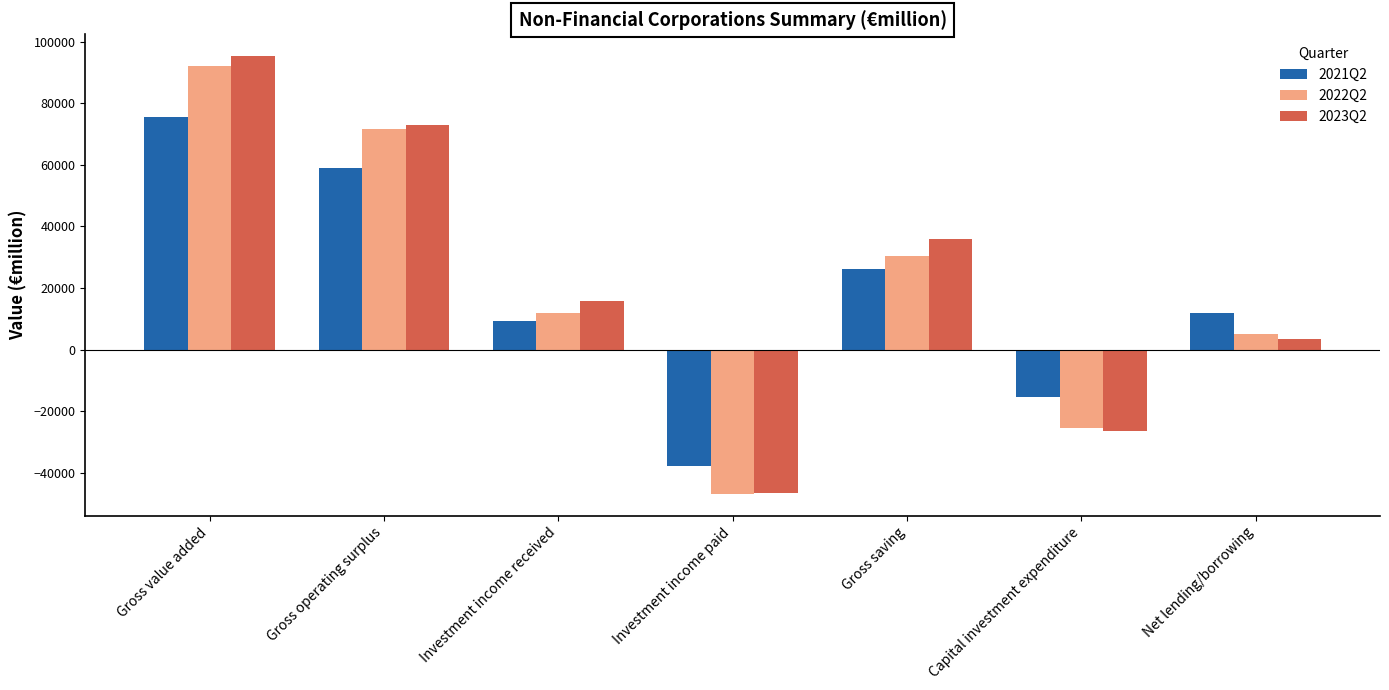

What is the average value of the 2022Q2 series?

19803.0